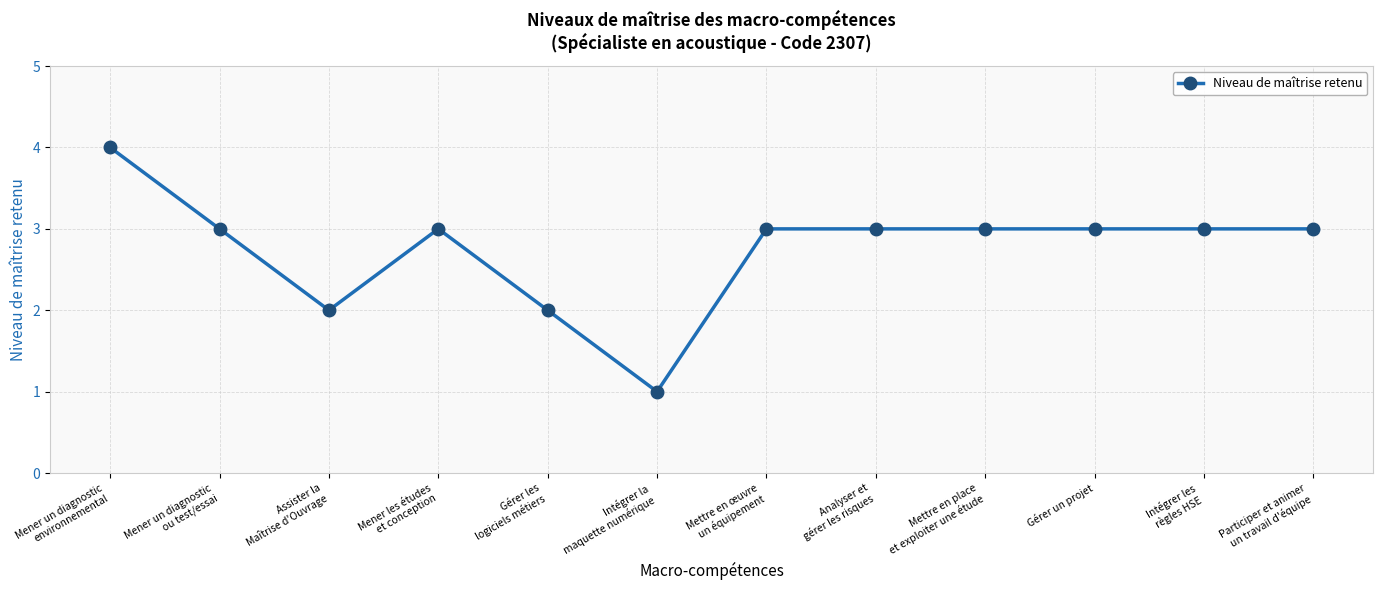

At which category does the data reach its first local valley?

Assister la
Maîtrise d'Ouvrage